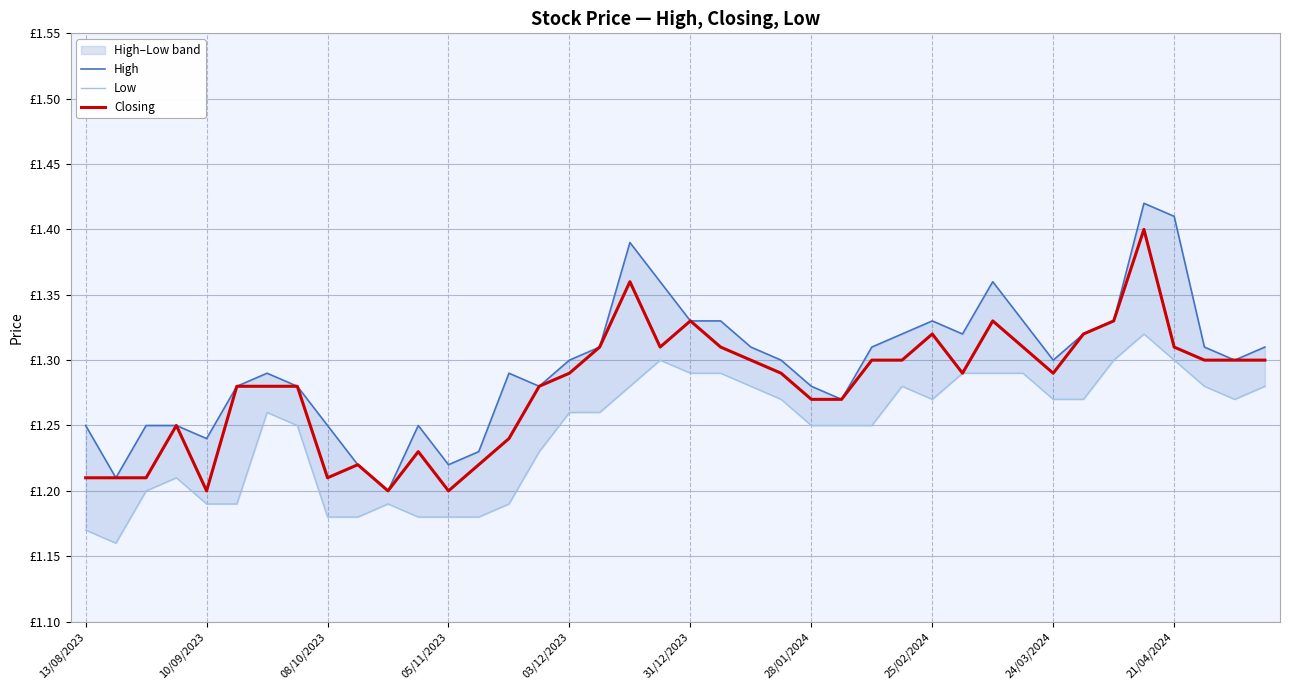

What is the sum of the High values at 17 and 13/08/2023?

2.6